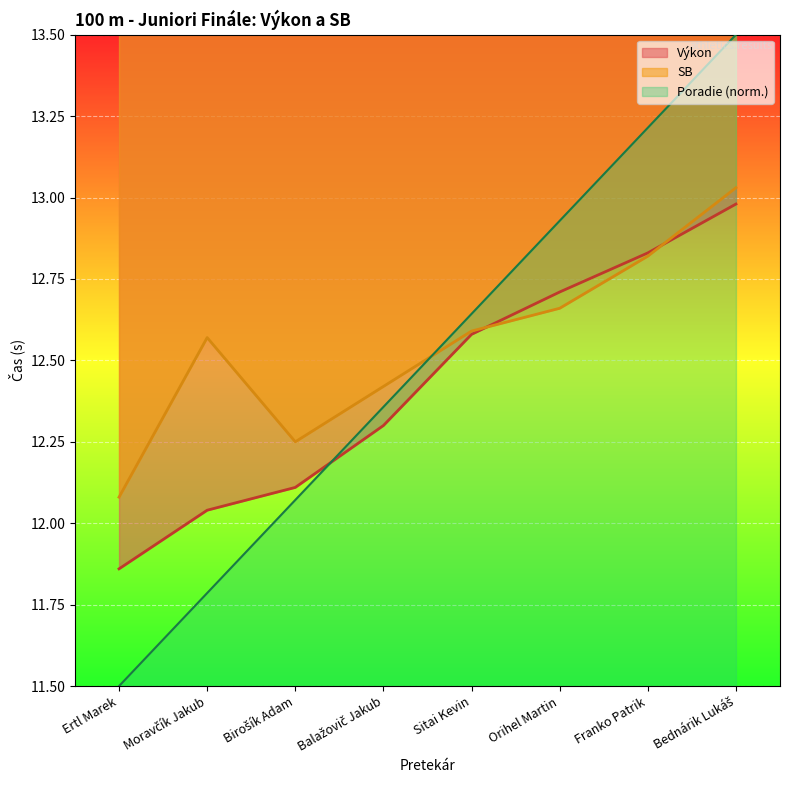

Is it true that Poradie equals 13.2 at Franko Patrik?

True